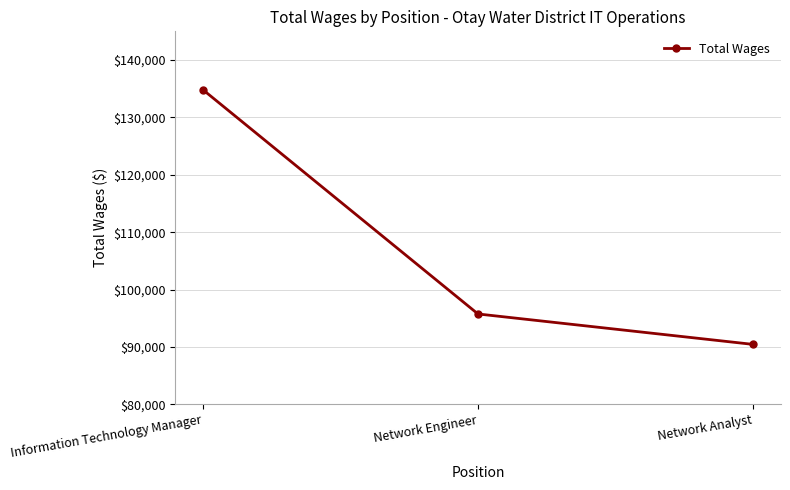

What is the average value?

107008